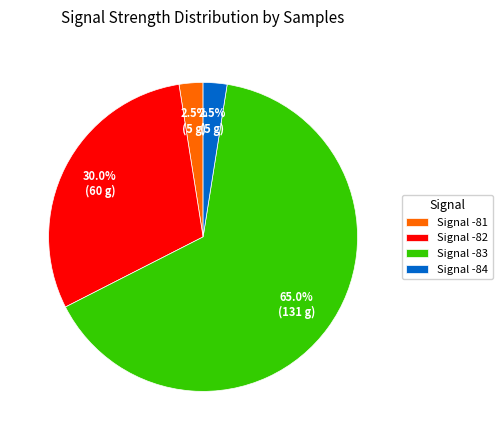

Which slice is the largest?

Signal -83